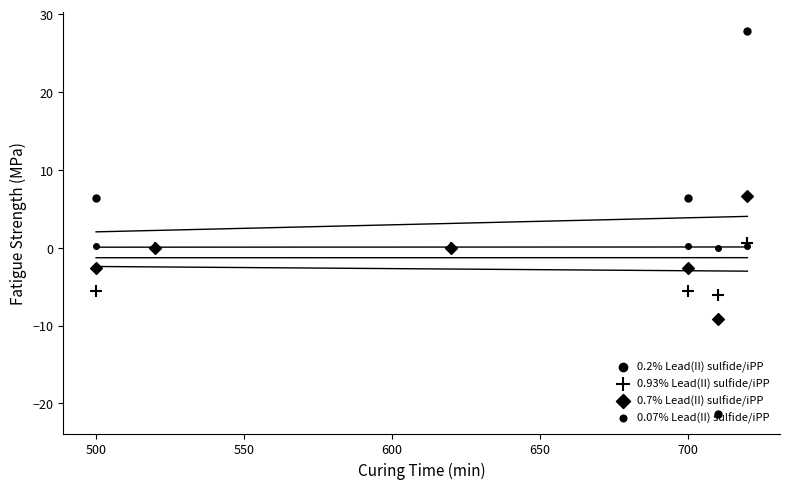

What is the total value across all series at 700?

-1.5